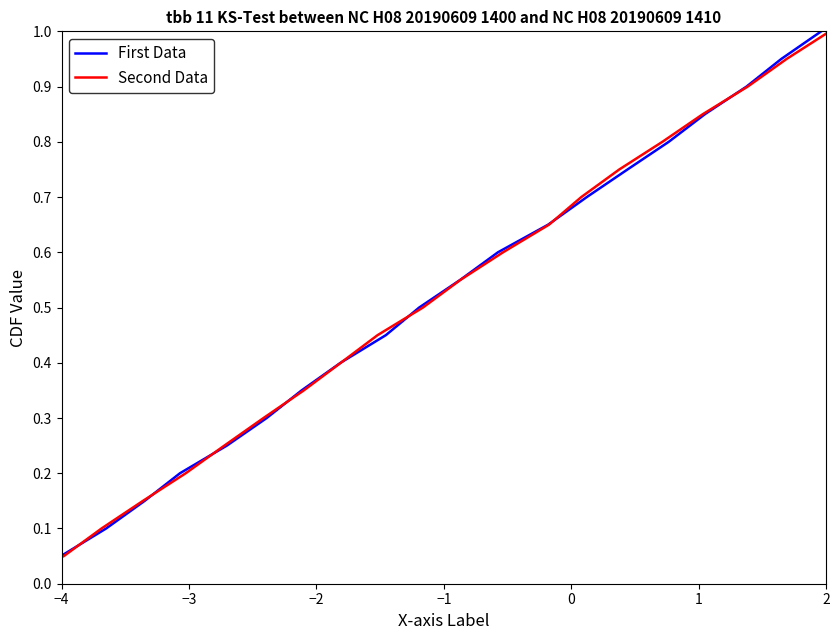

Does the chart display data point markers on the line(s)?

No